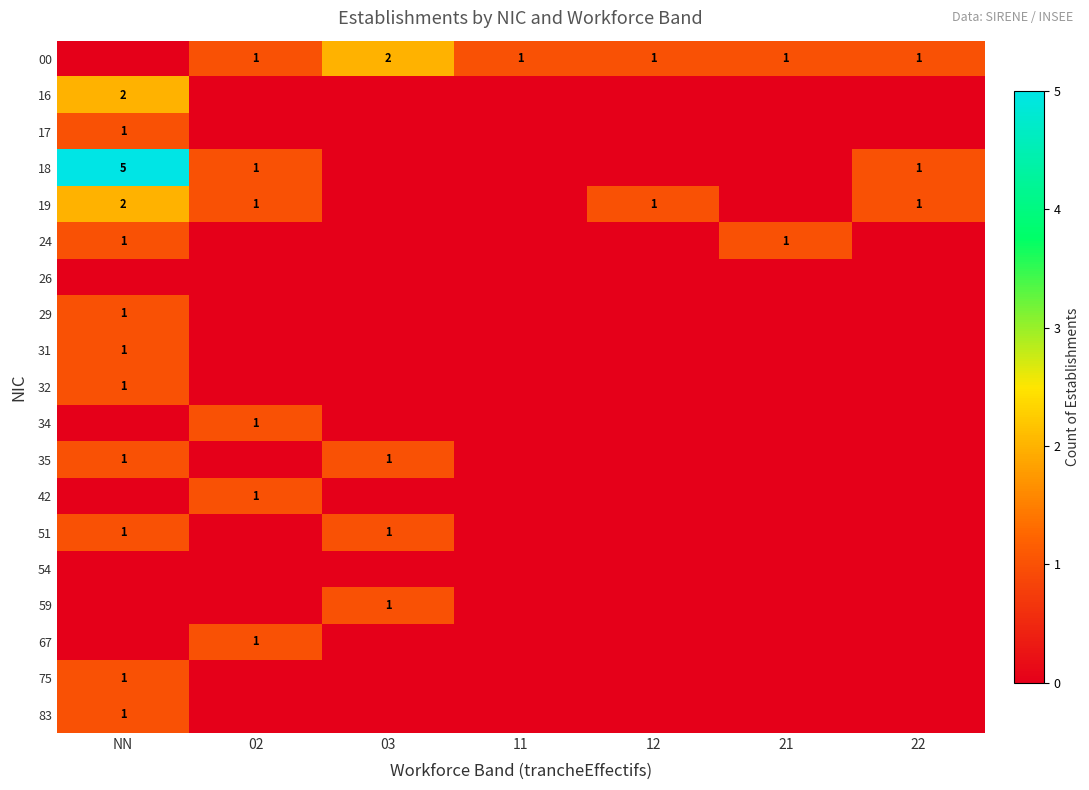

Is it true that 19 equals 2 at NN?

True